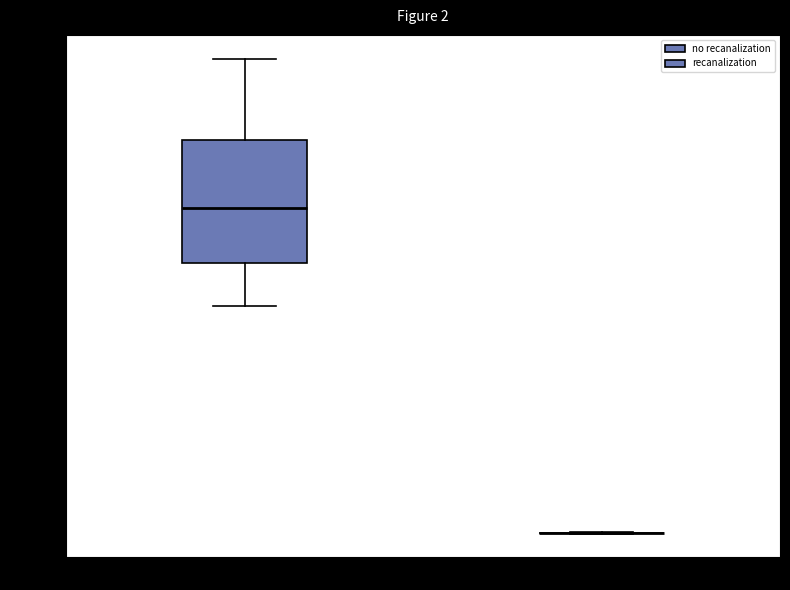

Which box is the tallest, from its lower edge to its upper edge?

no recanalization